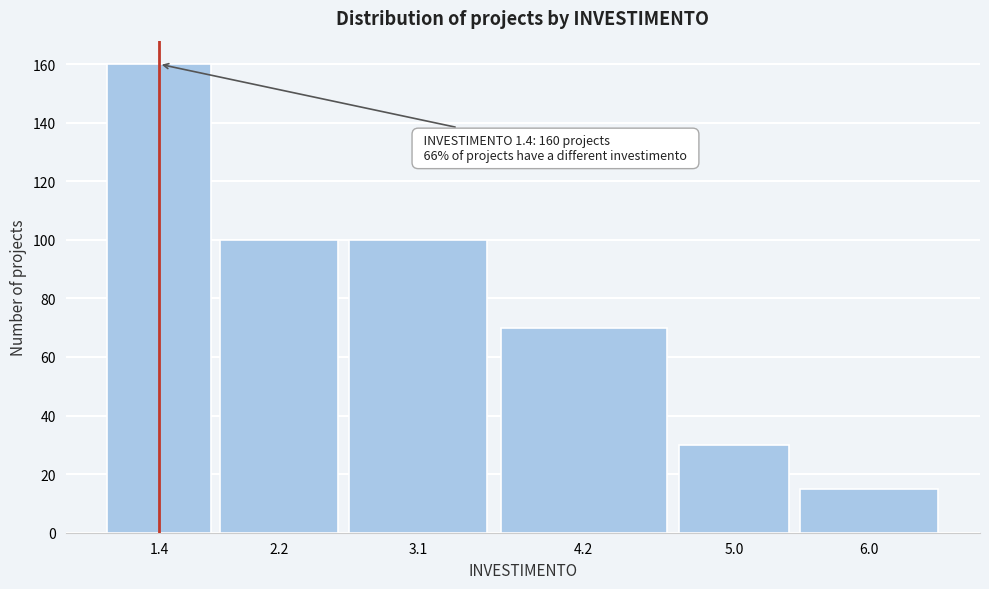

Reading left to right, what are all the values shown in this chart?

1.4=160	2.2=100	3.1=100	4.2=70	5.0=30	6.0=15